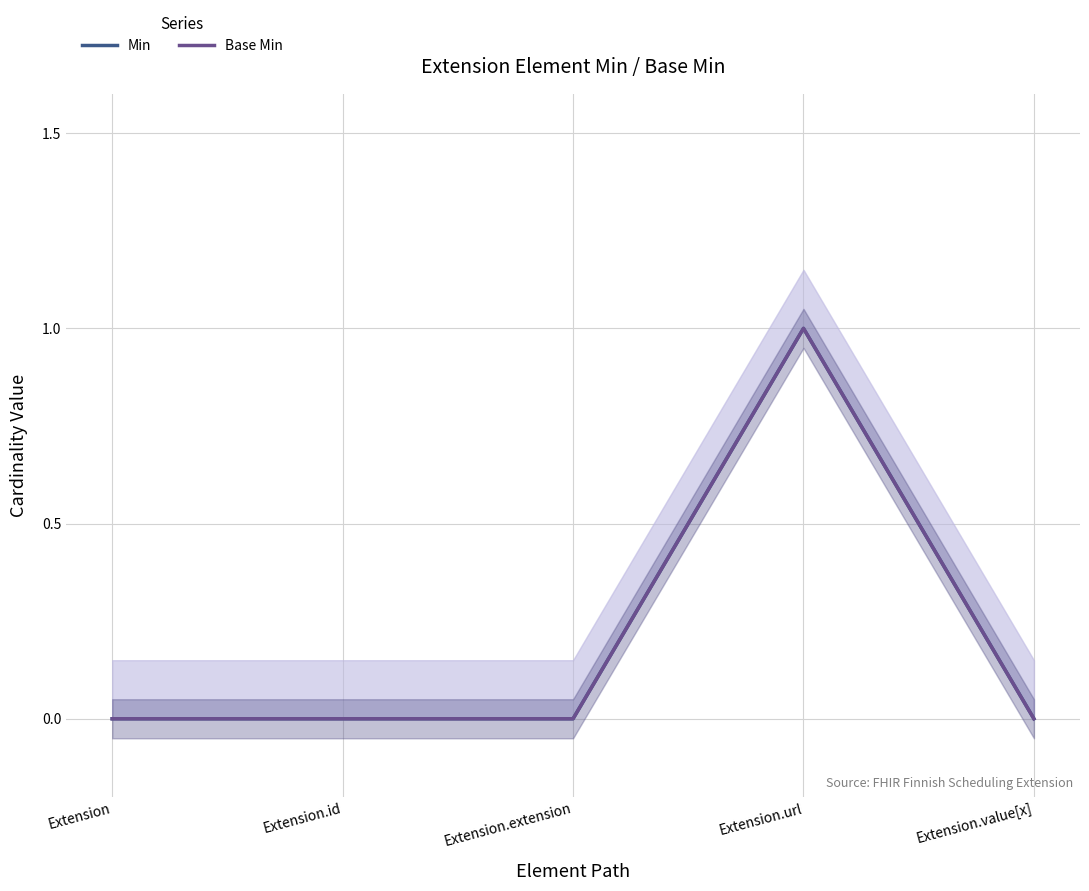

True or false: Min and Base Min intersect in this chart.

False